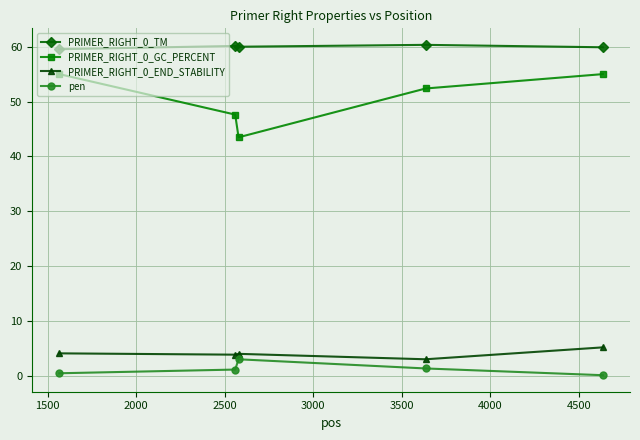

What is the value of the PRIMER_RIGHT_0_END_STABILITY point at the 5th from the left?

5.2